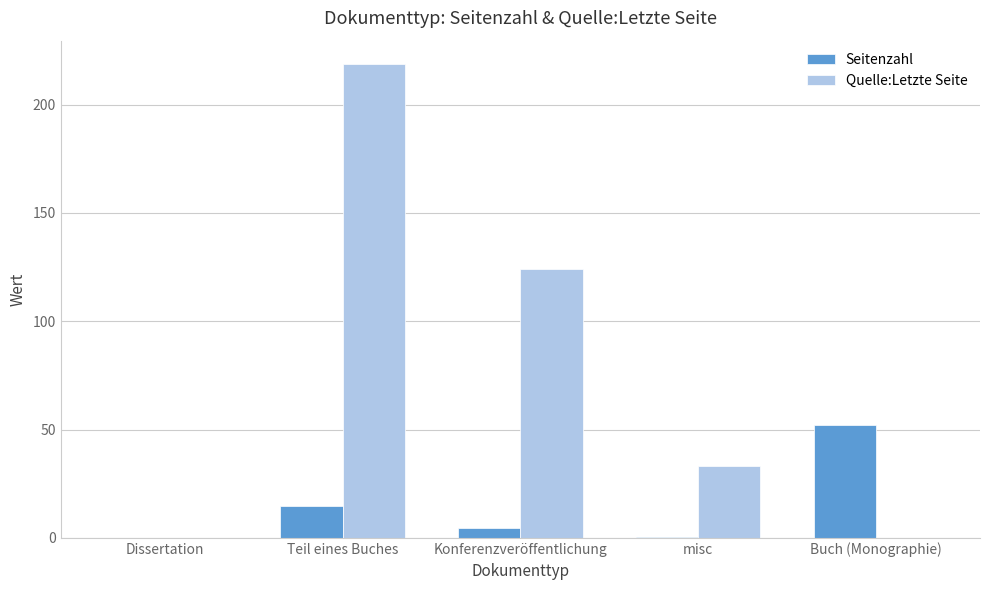

At which label is Quelle:Letzte Seite closest to 109?

Konferenzveröffentlichung